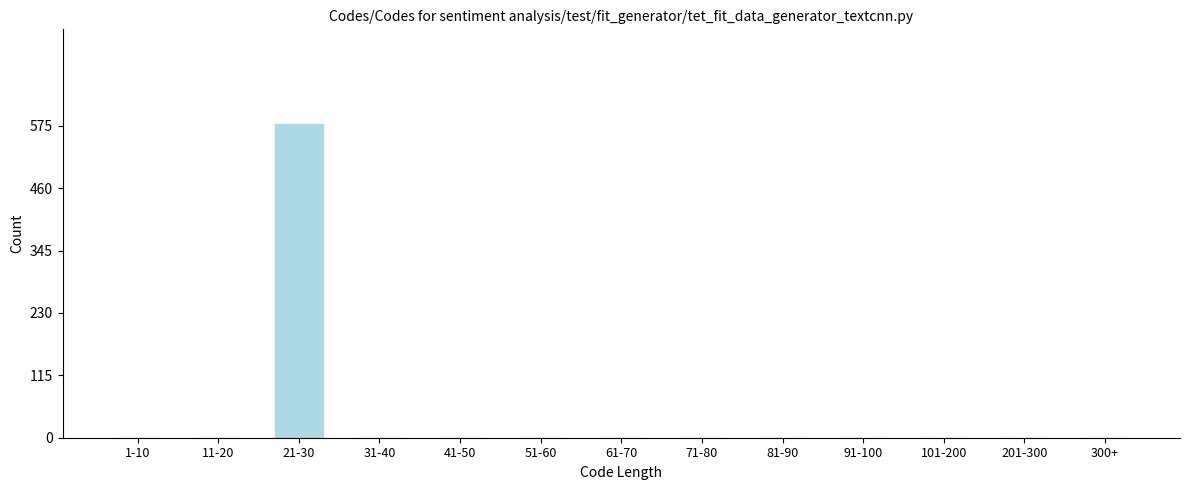

Reading left to right, what are all the values shown in this chart?

1-10=0	11-20=0	21-30=579	31-40=0	41-50=0	51-60=0	61-70=0	71-80=0	81-90=0	91-100=0	101-200=0	201-300=0	300+=0